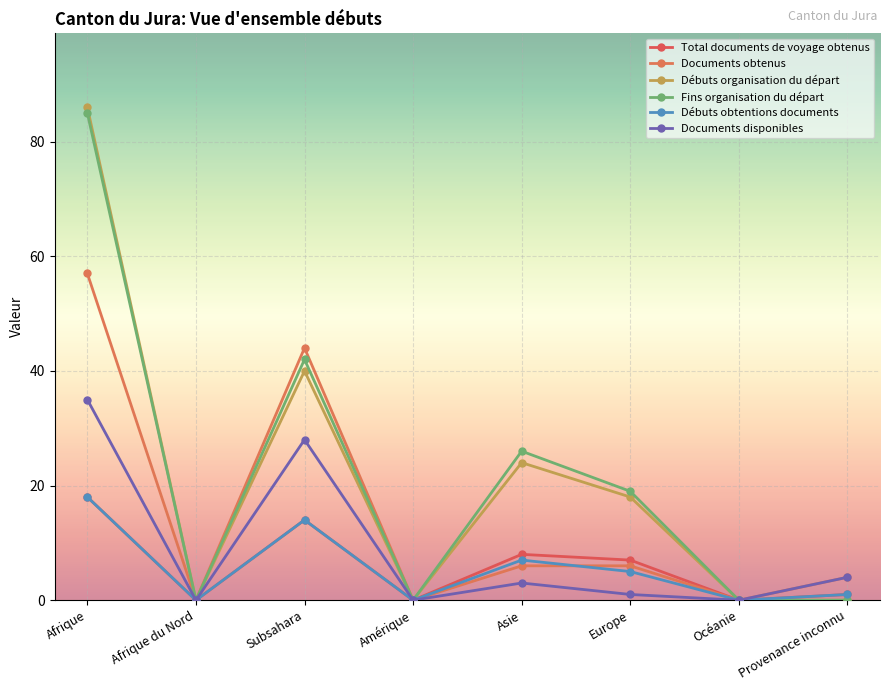

Where does the Débuts obtentions documents series first go above 5?

Afrique